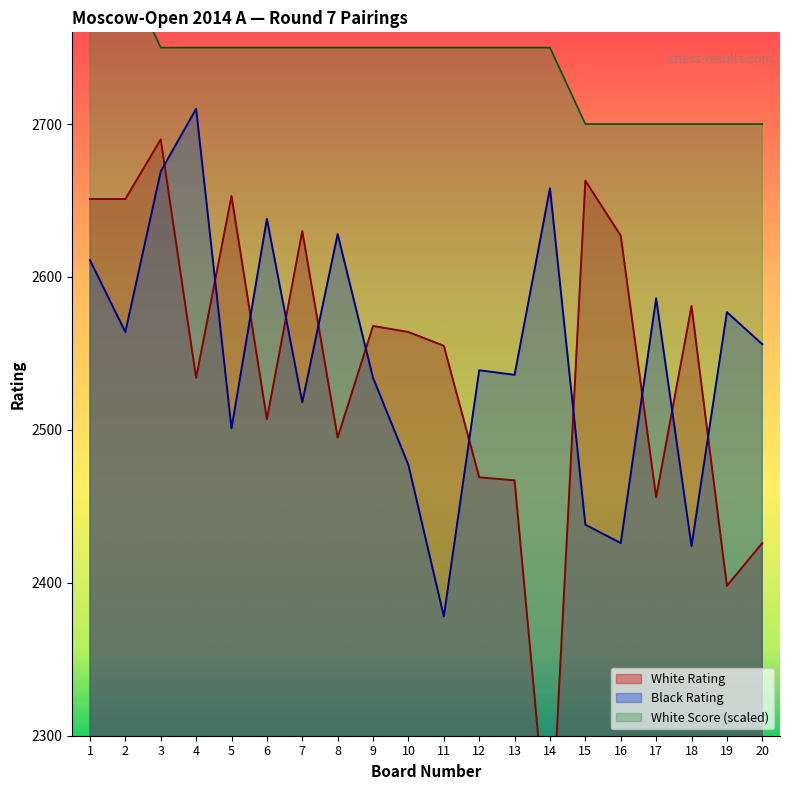

At which label is White Rating closest to 2453?

17